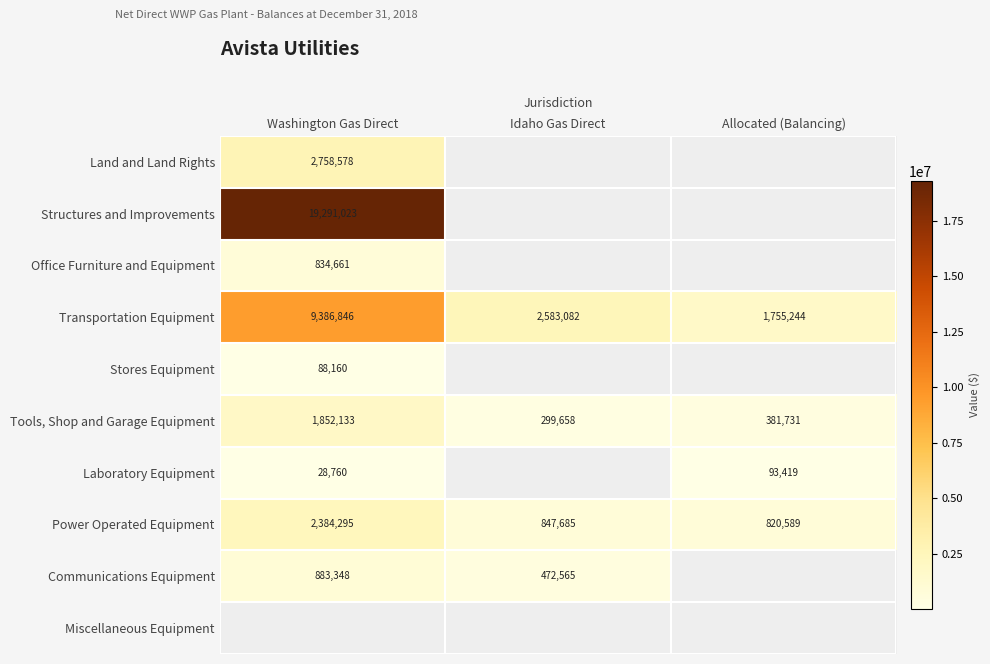

True or false: Communications Equipment has a value of 1194883.3 at Washington Gas Direct.

False